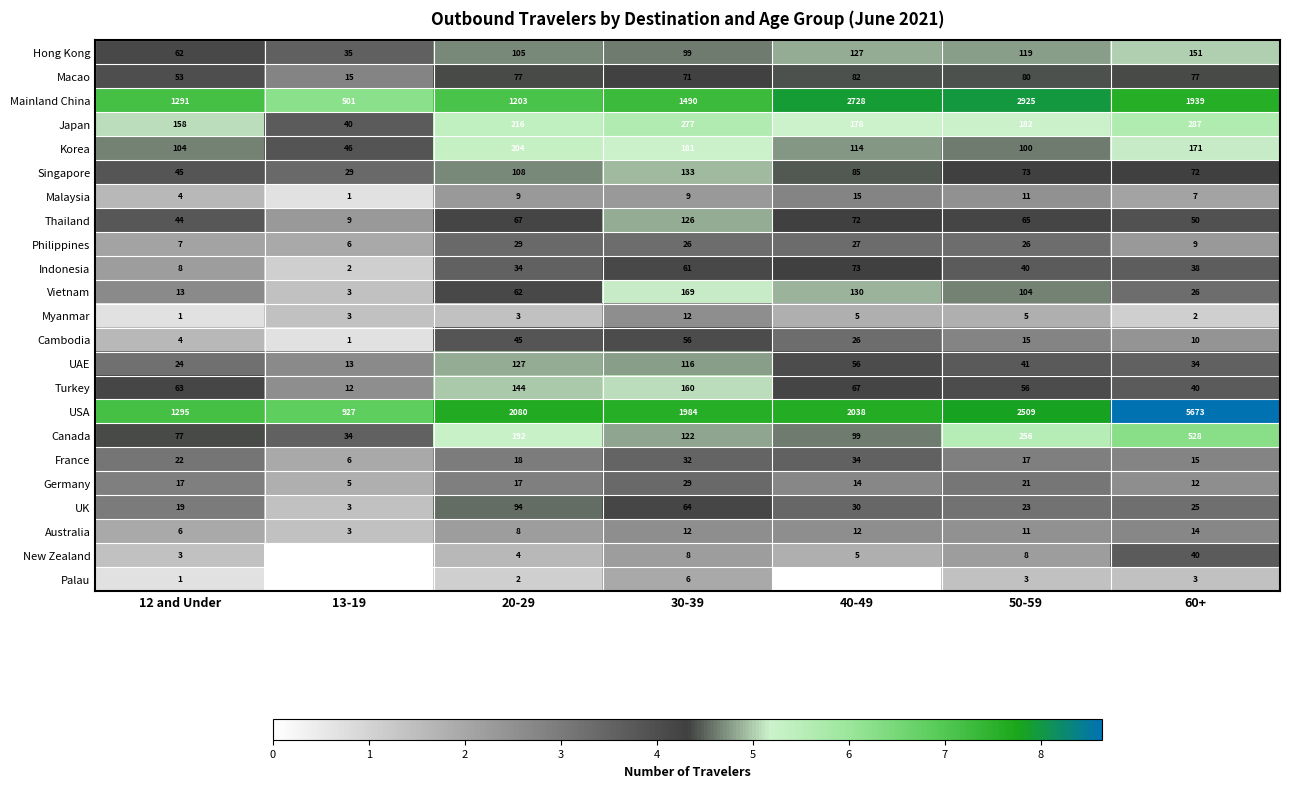

At which label is Cambodia closest to 28?

40-49